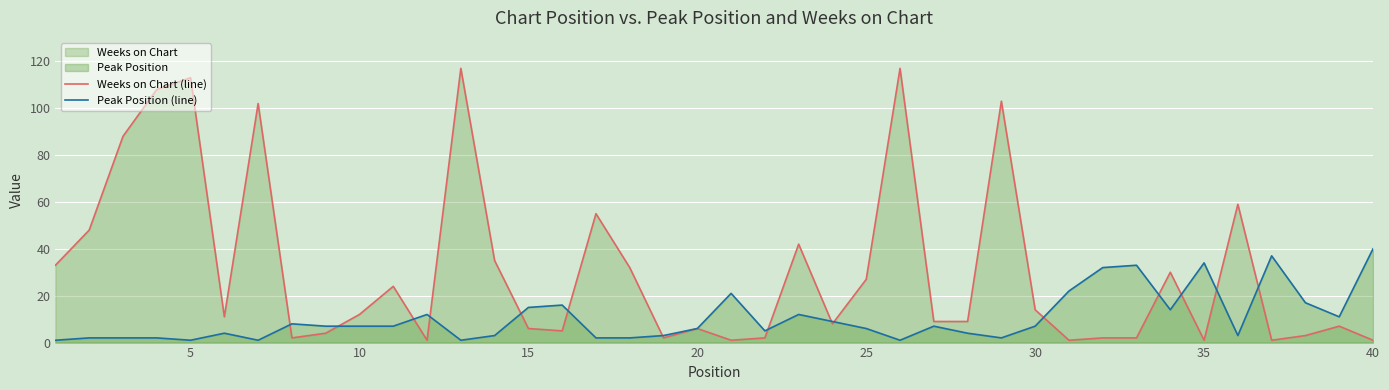

Rank the series by their average value, from lowest to highest.

Peak Position (line), Weeks on Chart (line)